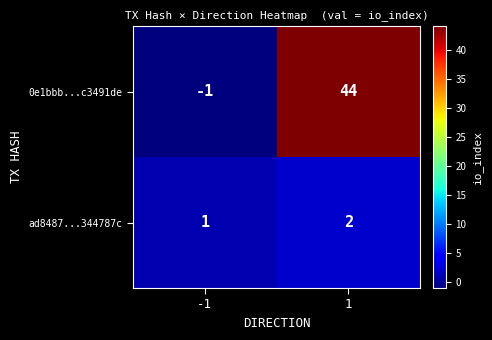

Reading left to right, extract all data points from this chart.

0e1bbb...c3491de: -1=-1	1=44
ad8487...344787c: -1=1	1=2